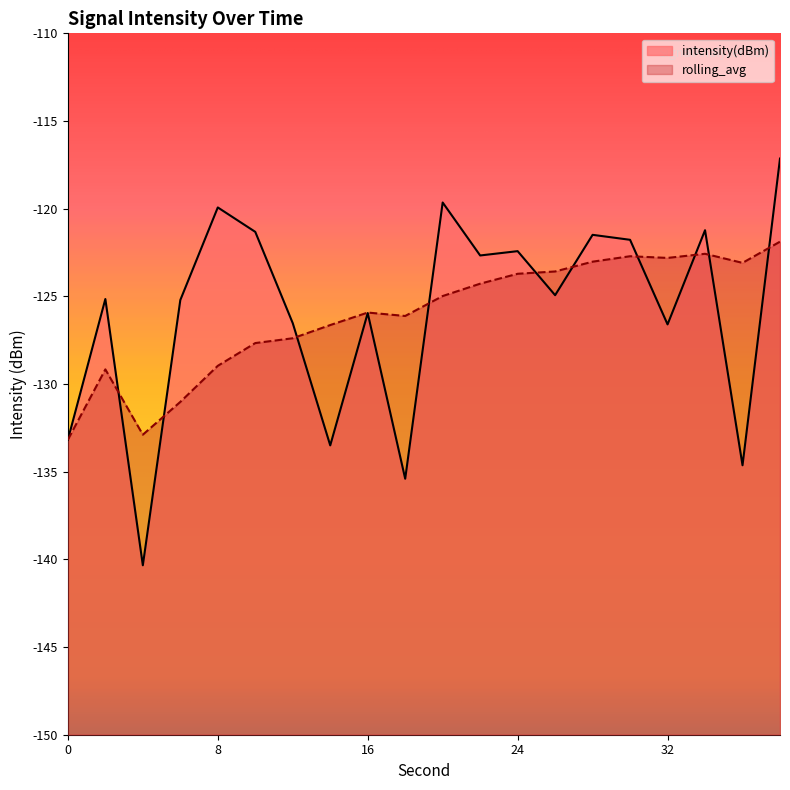

How many values in the rolling_avg series exceed -124?

8